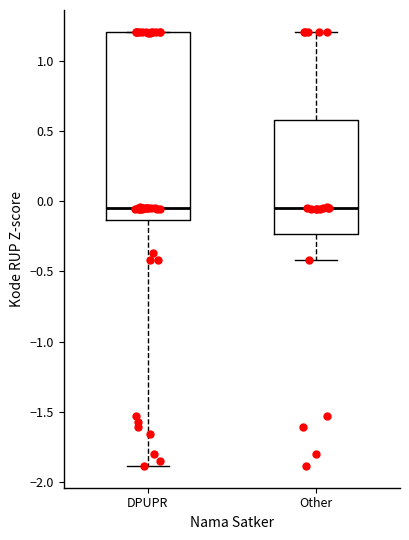

Reading left to right, read every box against the y-axis: the position of its median line, the range the box covers, and the ends of its whiskers. The values are not printed on the chart, so give them approximately, as read against the axis.

DPUPR: median -0.05, box -0.15 to 1.20, whiskers -1.90 to 1.20
Other: median -0.05, box -0.25 to 0.60, whiskers -0.40 to 1.20